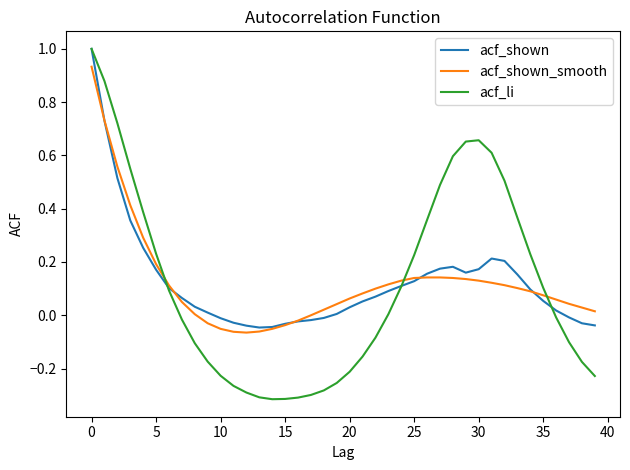

Which series has the largest range (max minus min)?

acf_li